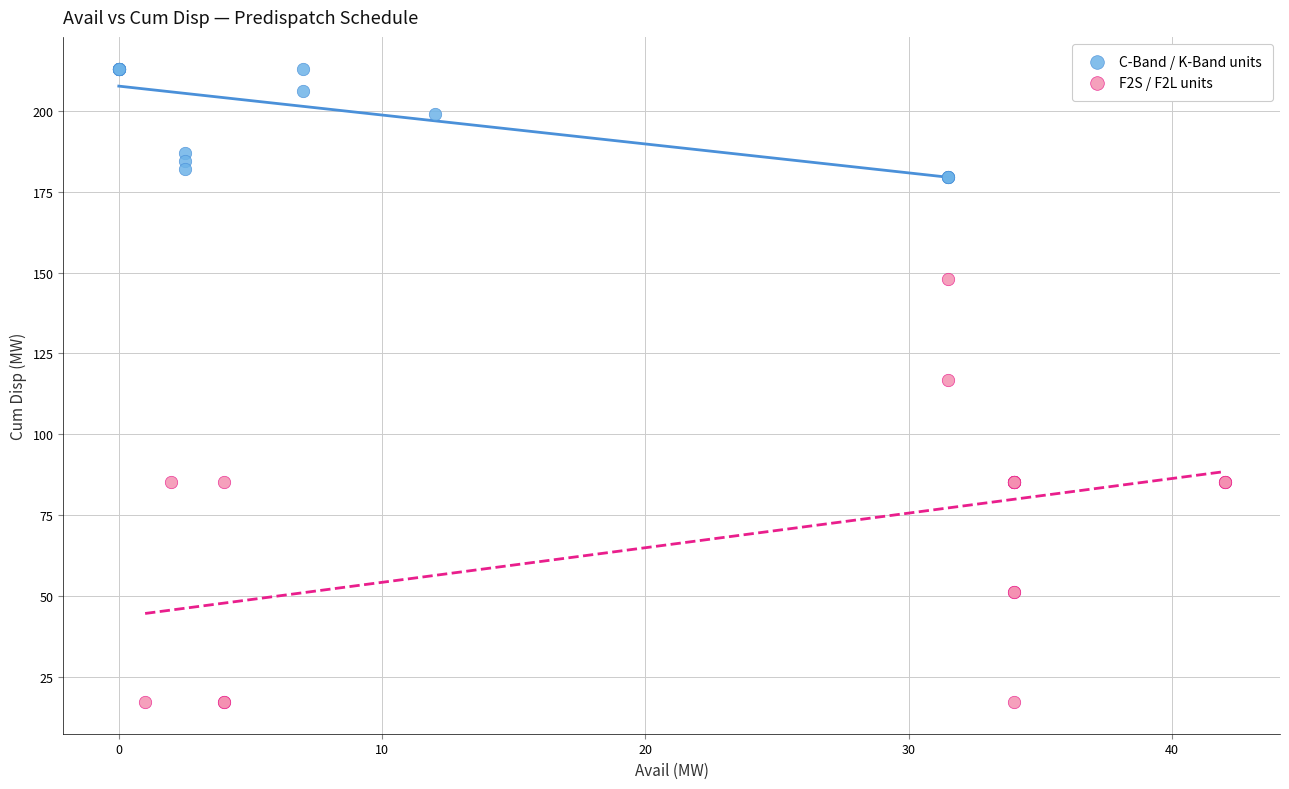

Which series contains the lowest Y value?

F2S / F2L units